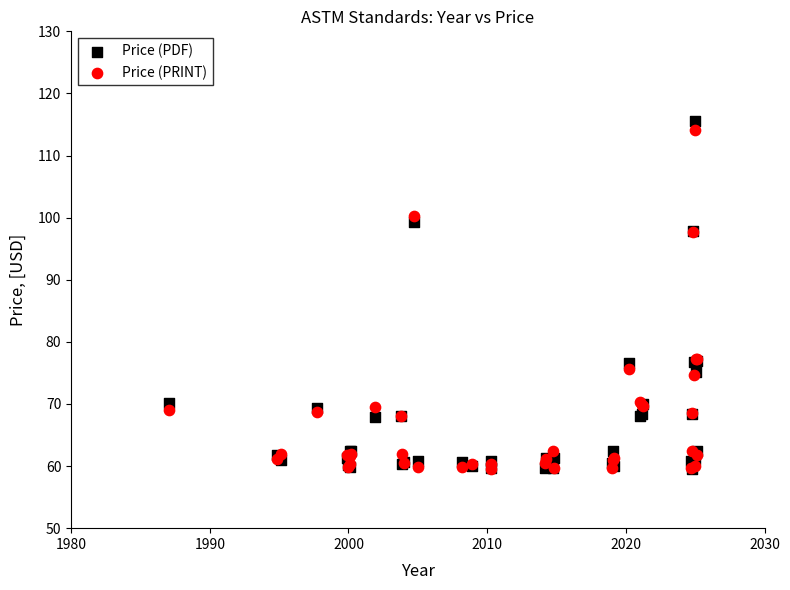

Which series has the largest Y range (max minus min)?

Price (PDF)